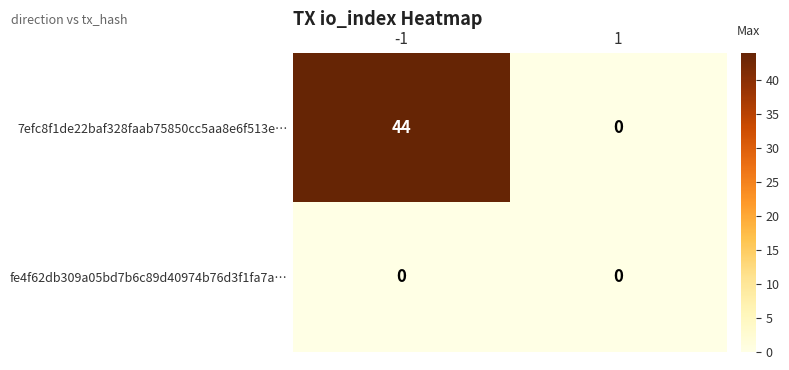

List the series in order of their overall mean, lowest first.

fe4f62db309a05bd7b6c89d40974b76d3f1fa7a…, 7efc8f1de22baf328faab75850cc5aa8e6f513e…